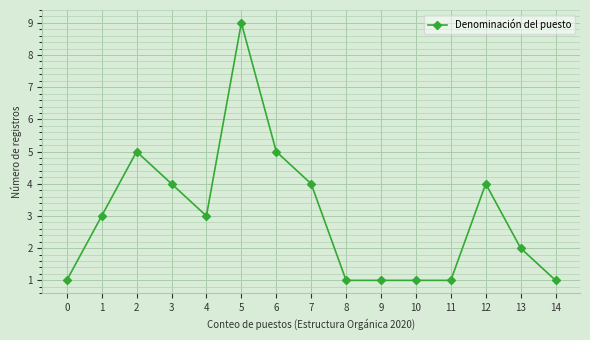

Where is the first local minimum?

4